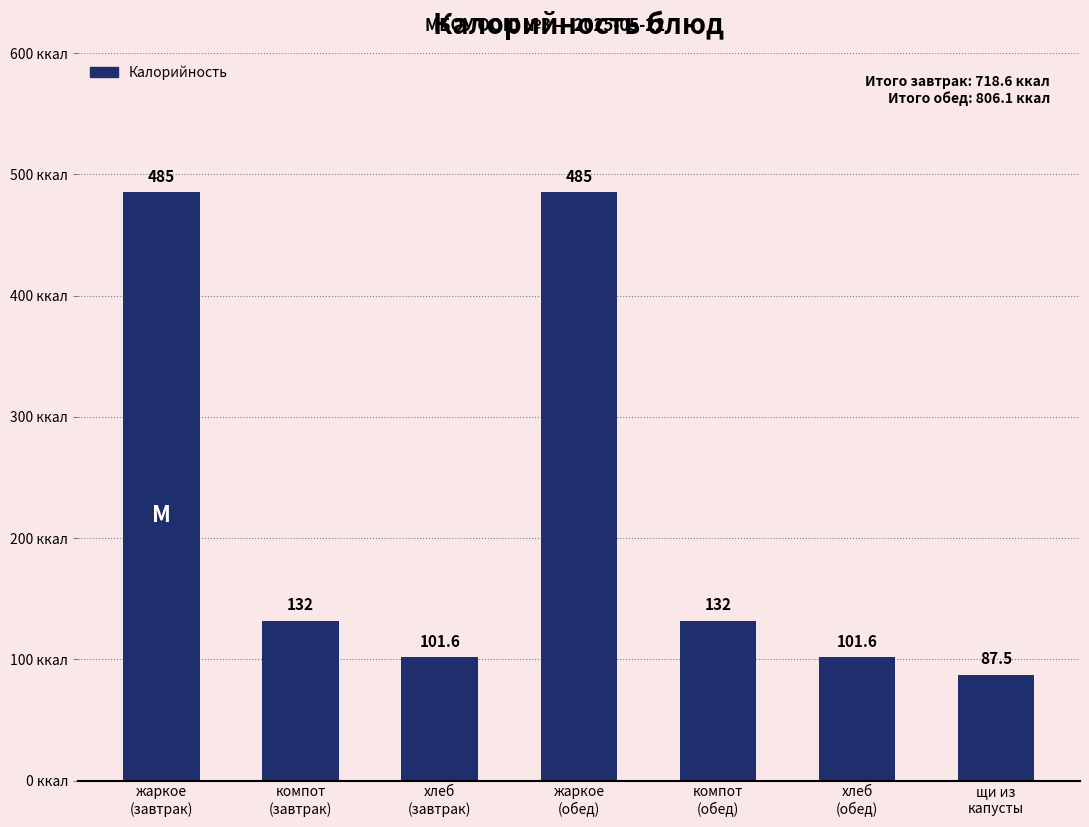

Reading left to right, list all the values displayed in this chart.

485.0	132.0	101.6	485.0	132.0	101.6	87.5